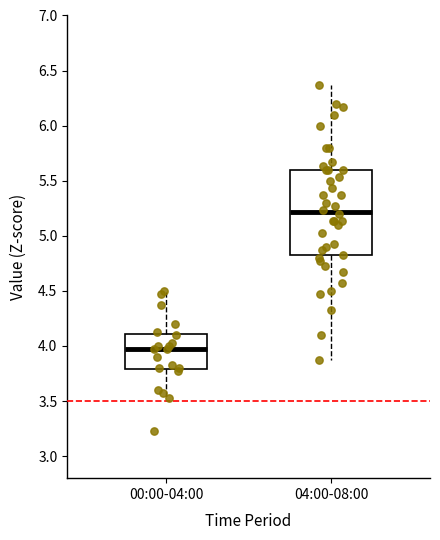

Which box's median line is the lowest?

00:00-04:00